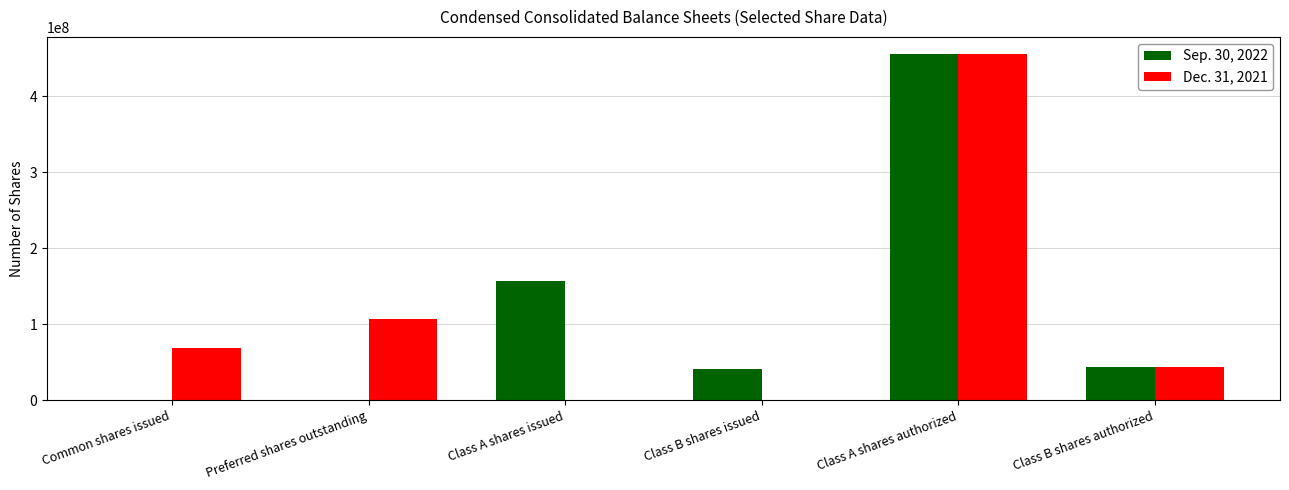

Which category has the highest value in the Sep. 30, 2022 series?

Class A shares authorized